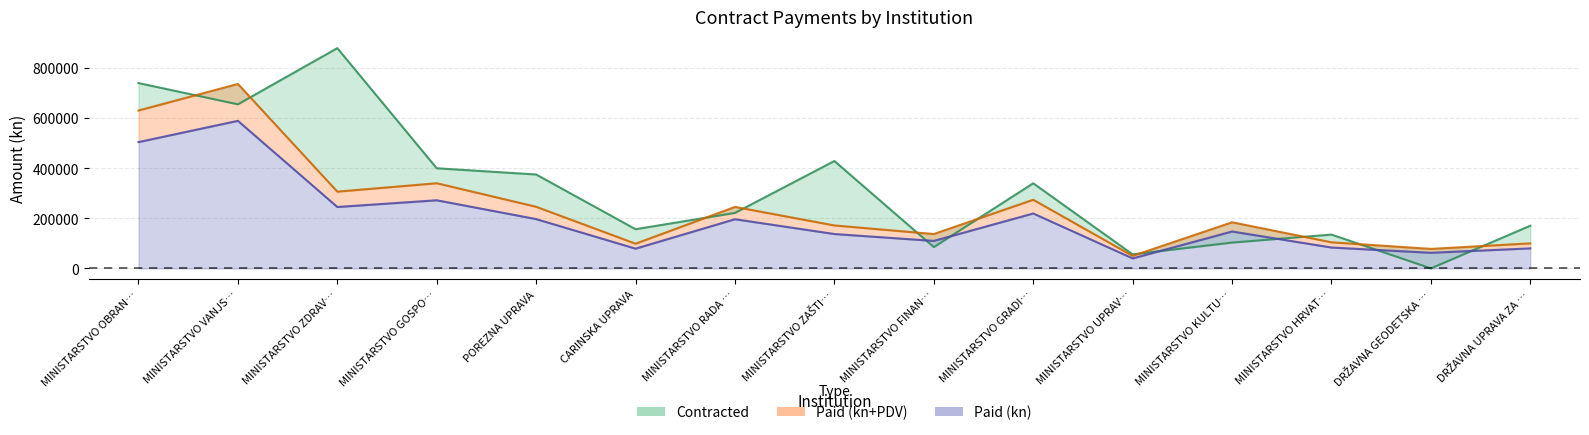

What are all the series names shown in the legend?

Contracted, Paid (kn), Paid (kn+PDV)